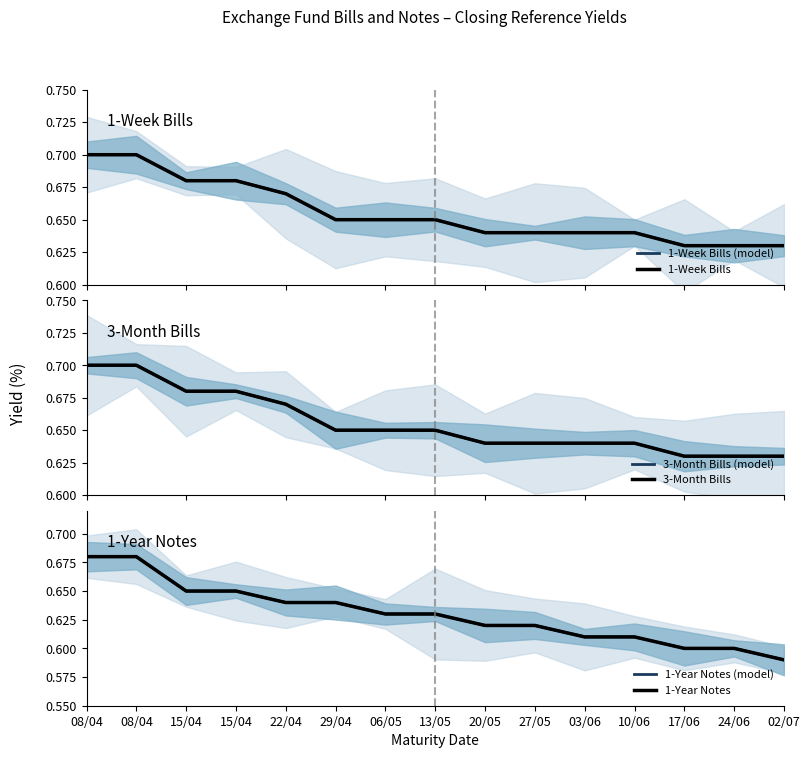

What is the value of the 1-Week Bills (model) point at the 14th from the left?

0.6